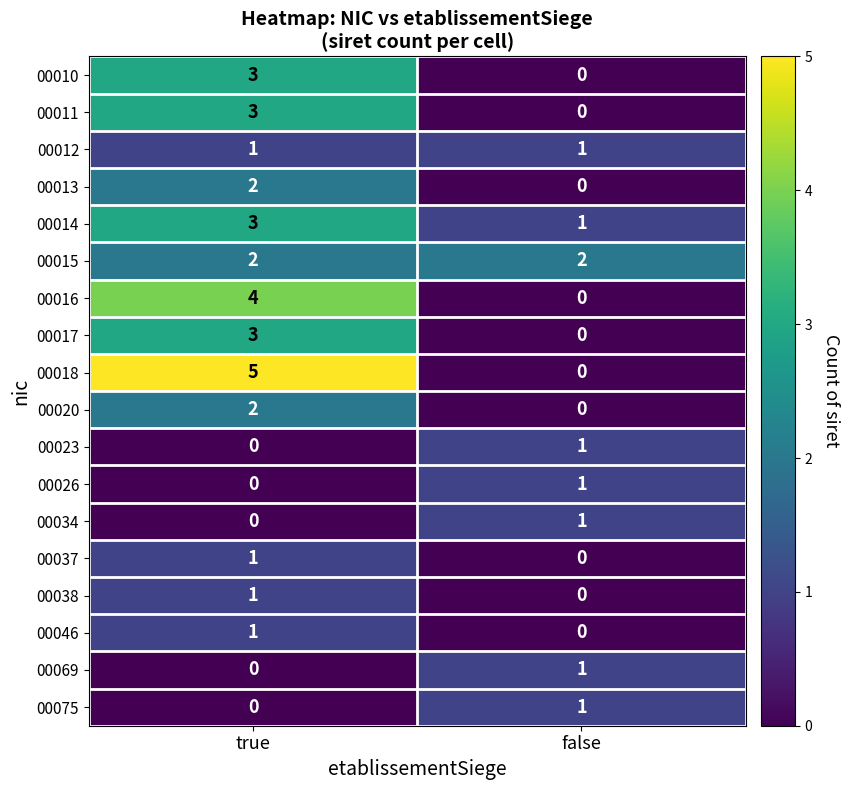

What is the total value across all series at true?

31